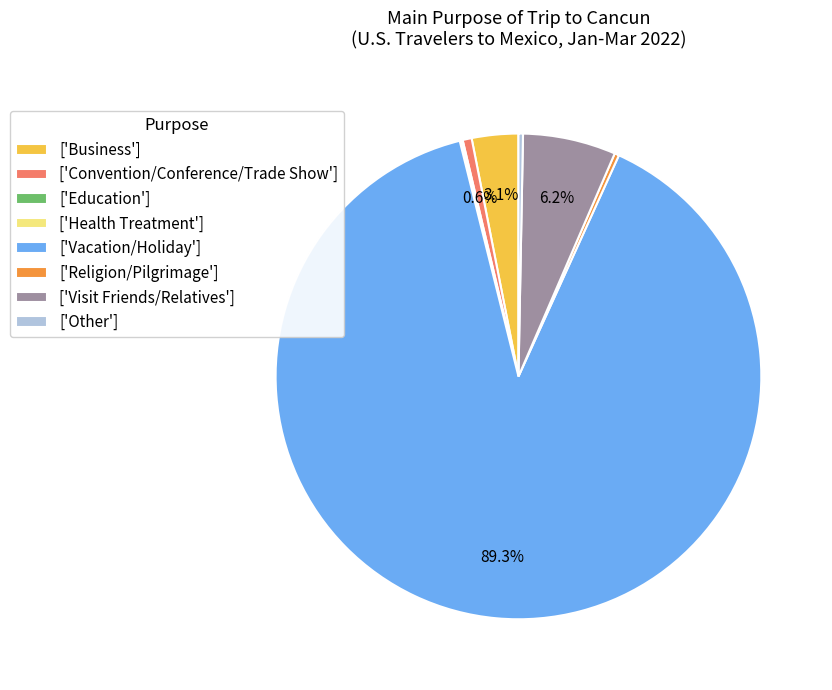

Is the sum of ['Convention/Conference/Trade Show'] and ['Visit Friends/Relatives'] greater than half?

No